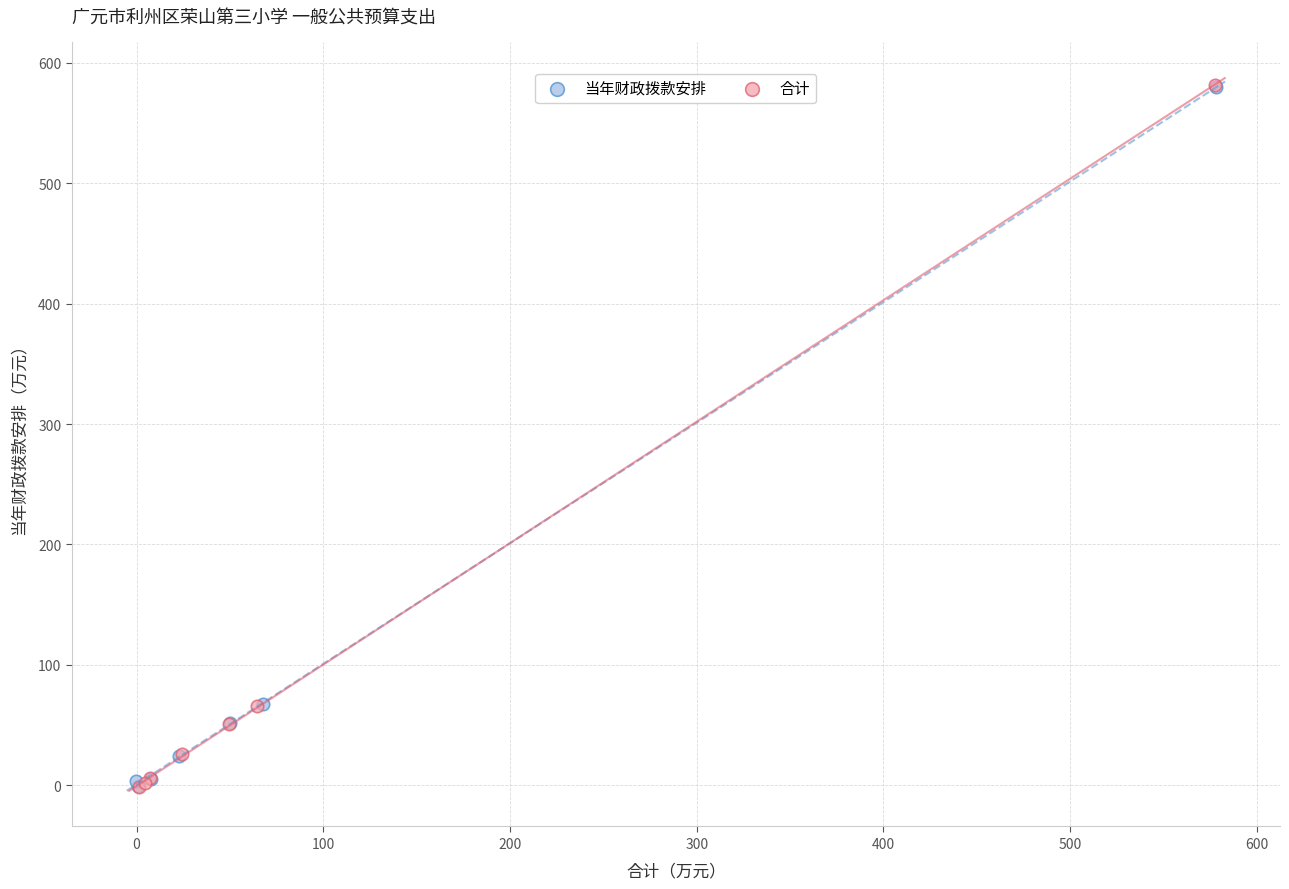

Which series has the widest spread of Y values?

合计